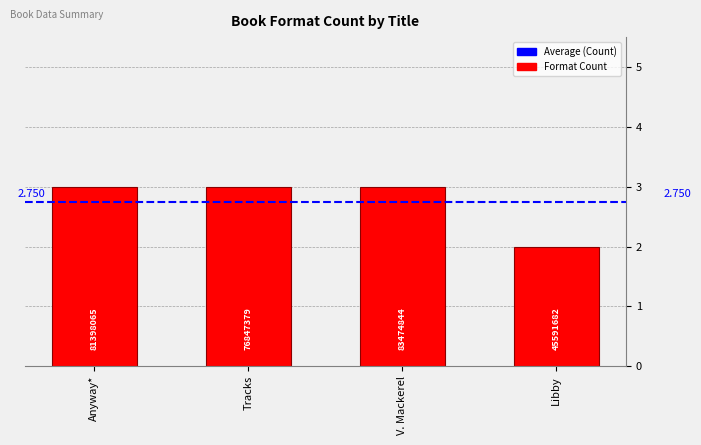

The value at V. Mackerel is 3. True or false?

True